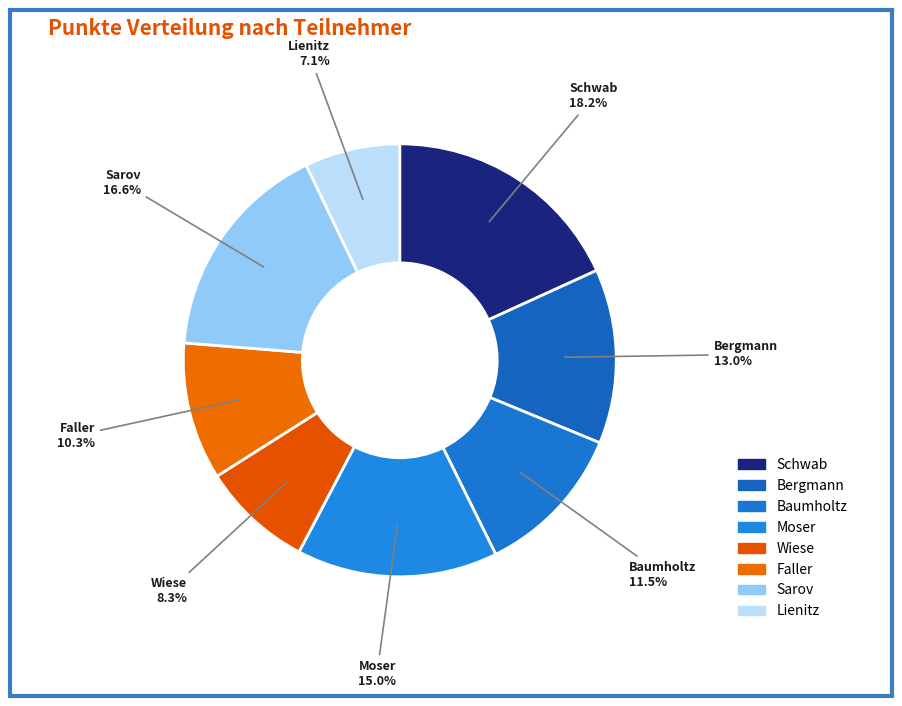

How many segments does this pie chart have?

8